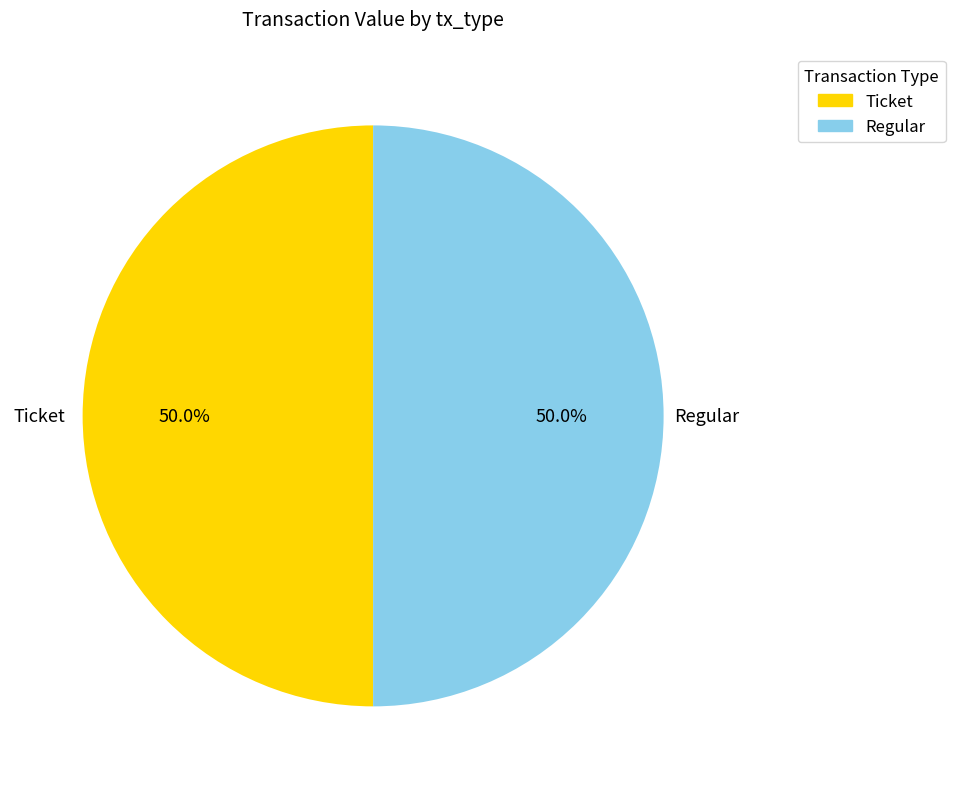

How much of the chart is everything except Ticket?

50.0%